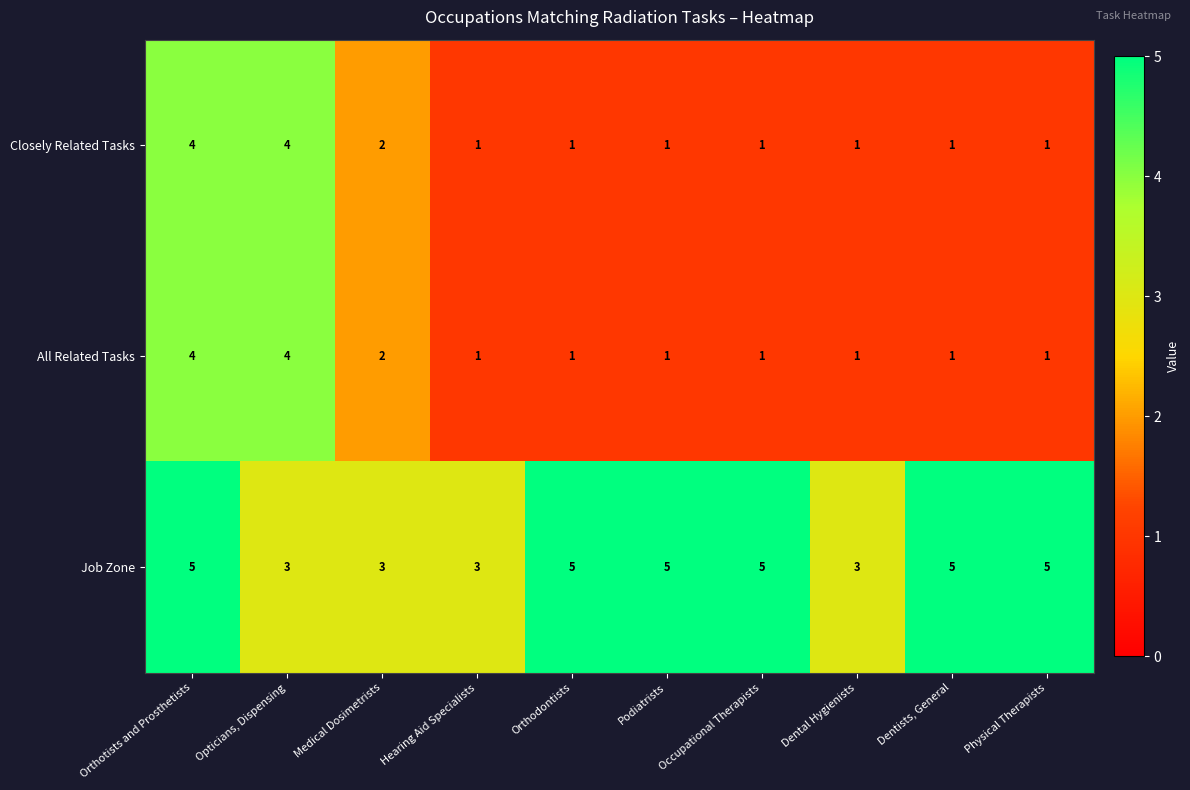

What is the total value across all series at Medical Dosimetrists?

7